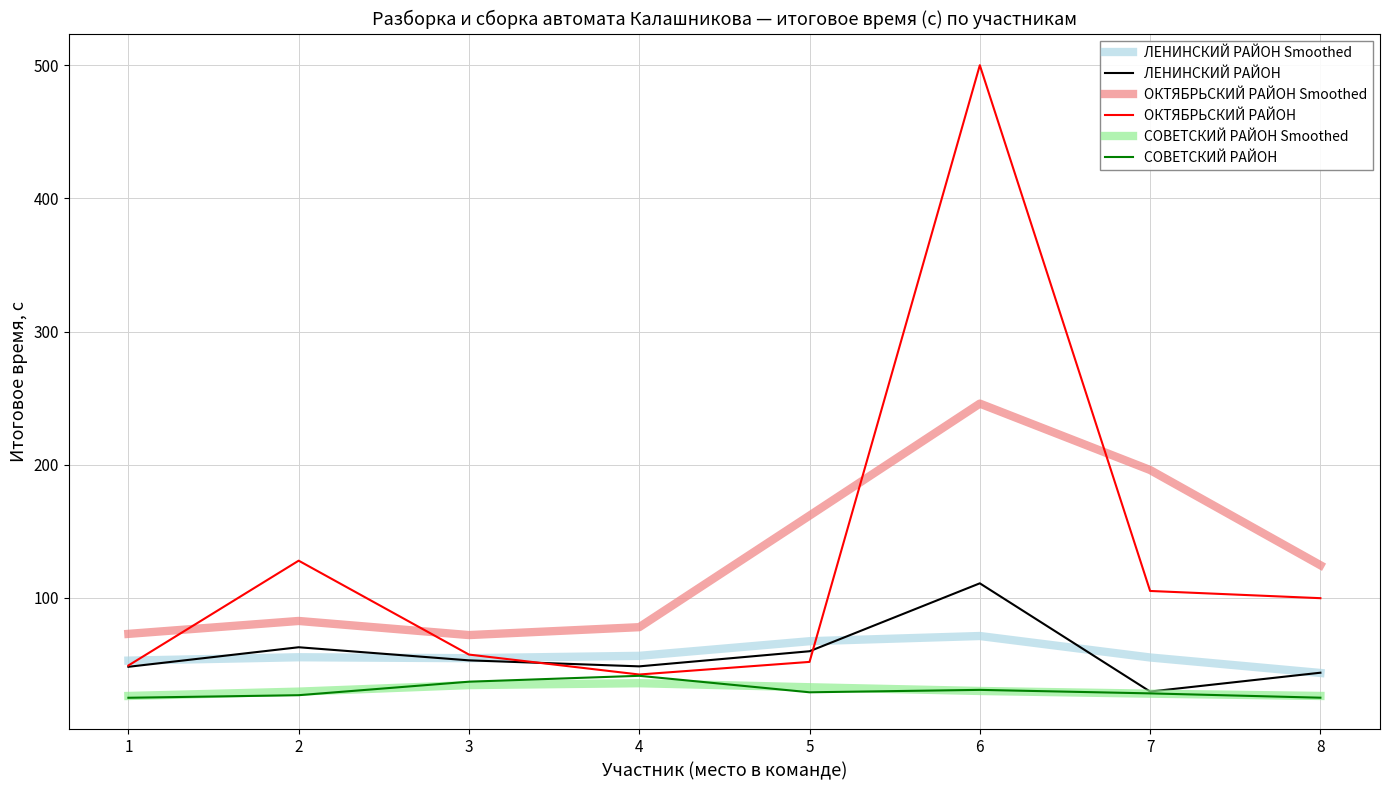

What is the minimum value for ОКТЯБРЬСКИЙ РАЙОН Smoothed?

72.1